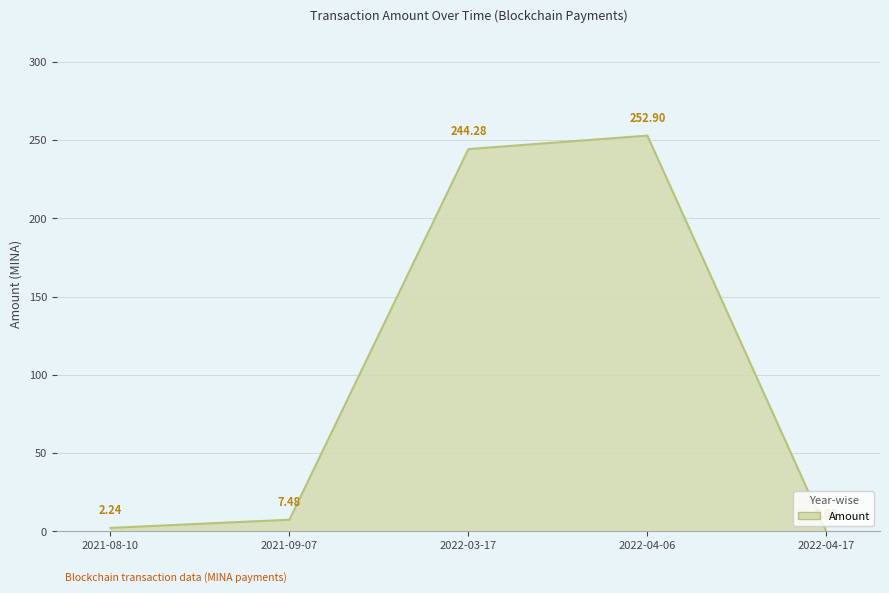

True or false: the data shows 0.0 at 2022-04-17.

True